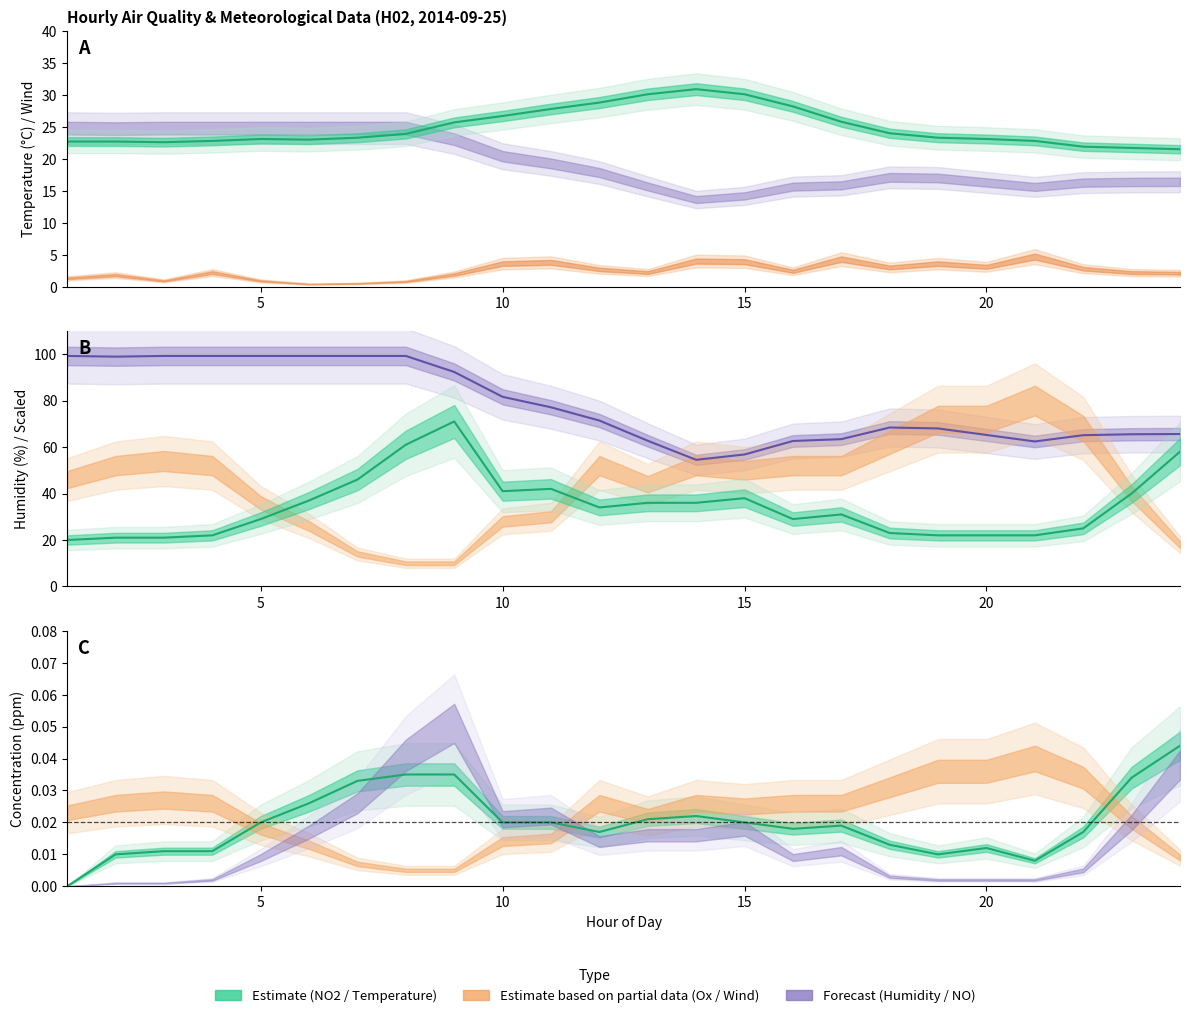

How many data points does each series have?

24